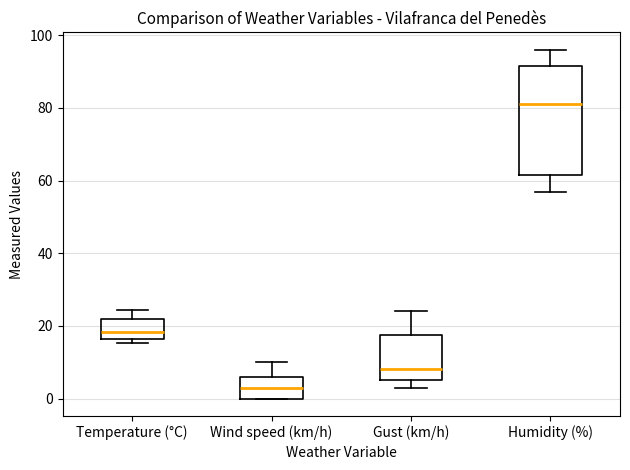

Reading left to right, transcribe this box plot: for each box, give where its median line is, the range the box spans, and where its two whiskers end, as read against the y-axis. The values are not printed on the chart, so give them approximately, as read against the axis.

Temperature (°C): median 18, box 16 to 22, whiskers 16 (just below the box's lower edge) to 24
Wind speed (km/h): median 4, box 0 to 6, whiskers 0 to 10
Gust (km/h): median 8, box 6 to 18, whiskers 4 to 24
Humidity (%): median 82, box 62 to 92, whiskers 58 to 96